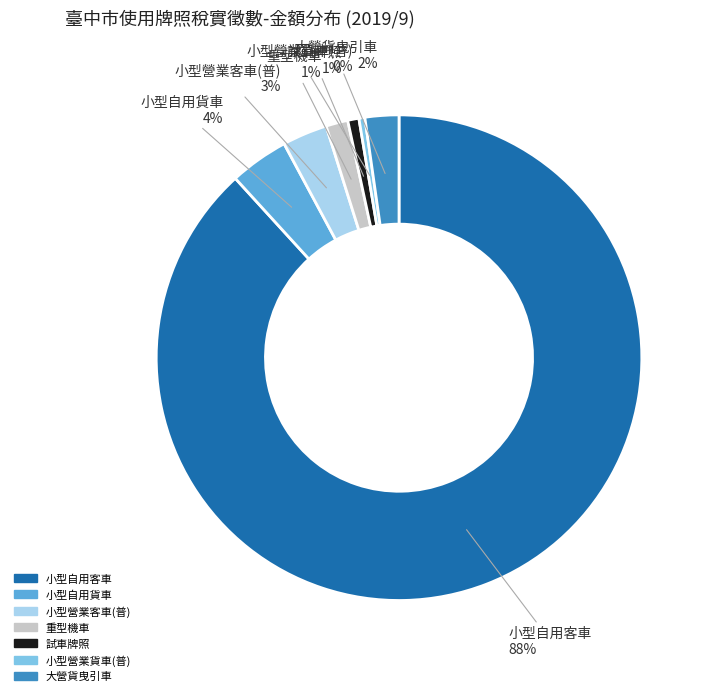

To the nearest percent, what is the average slice percentage?

14%